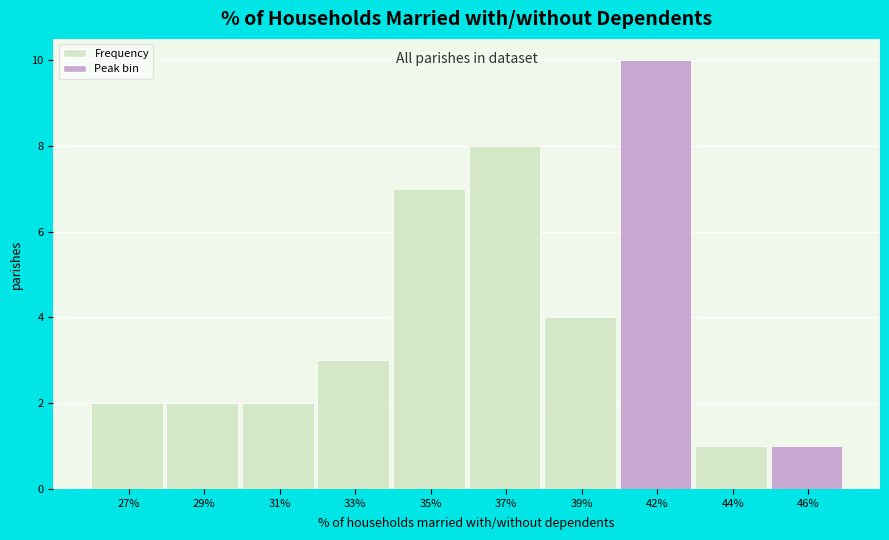

Reading left to right, list all the values displayed in this chart.

27%=2	29%=2	31%=2	33%=3	35%=7	37%=8	39%=4	42%=10	44%=1	46%=1